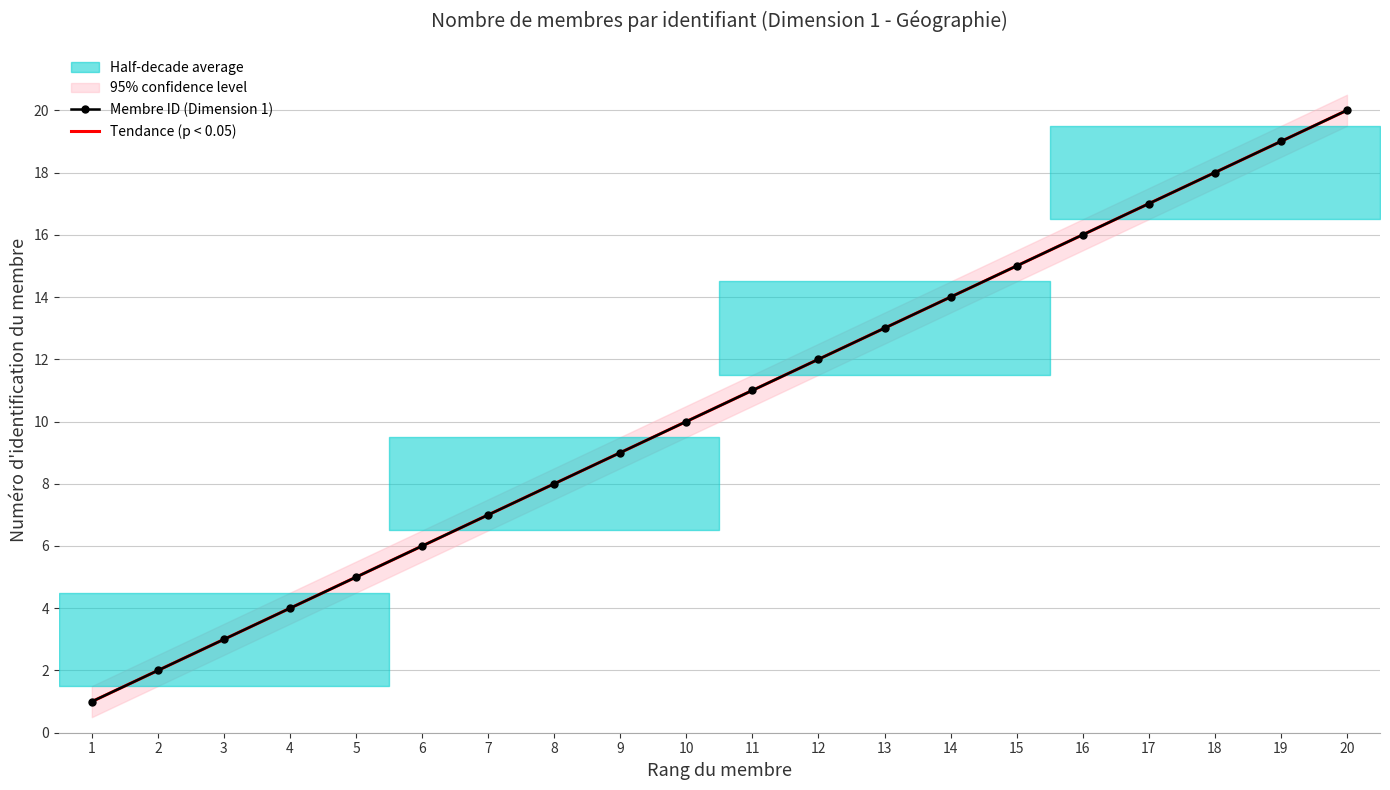

At which label does Membre ID (Dimension 1) reach its peak?

20